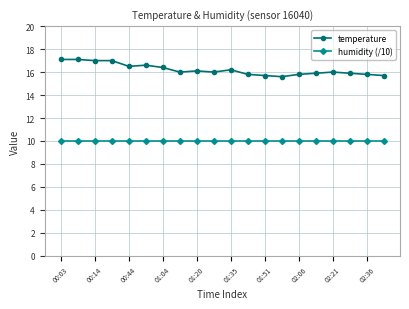

What is the minimum value for temperature?

15.6